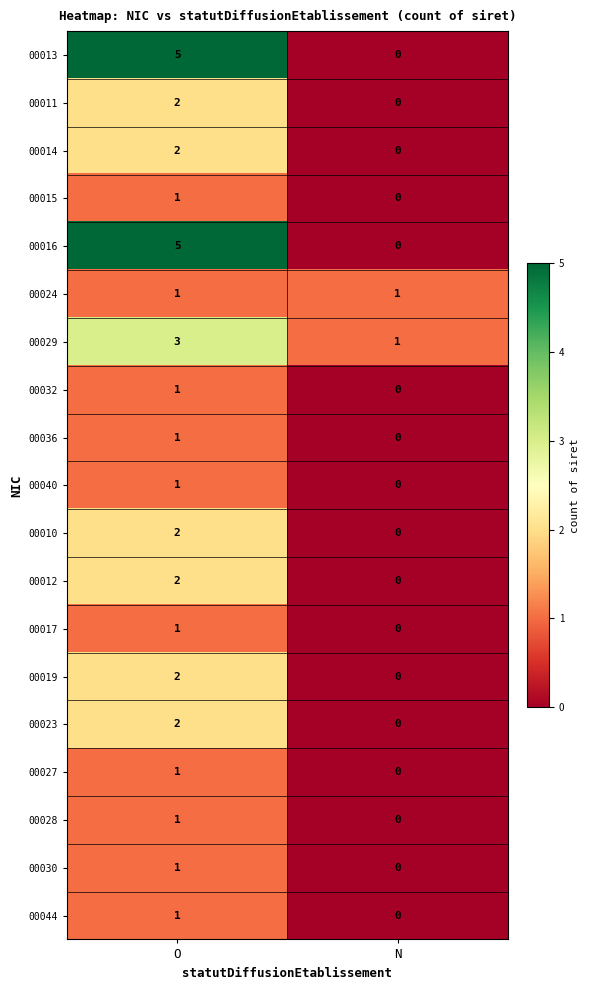

Which category has the lowest value across all series?

N